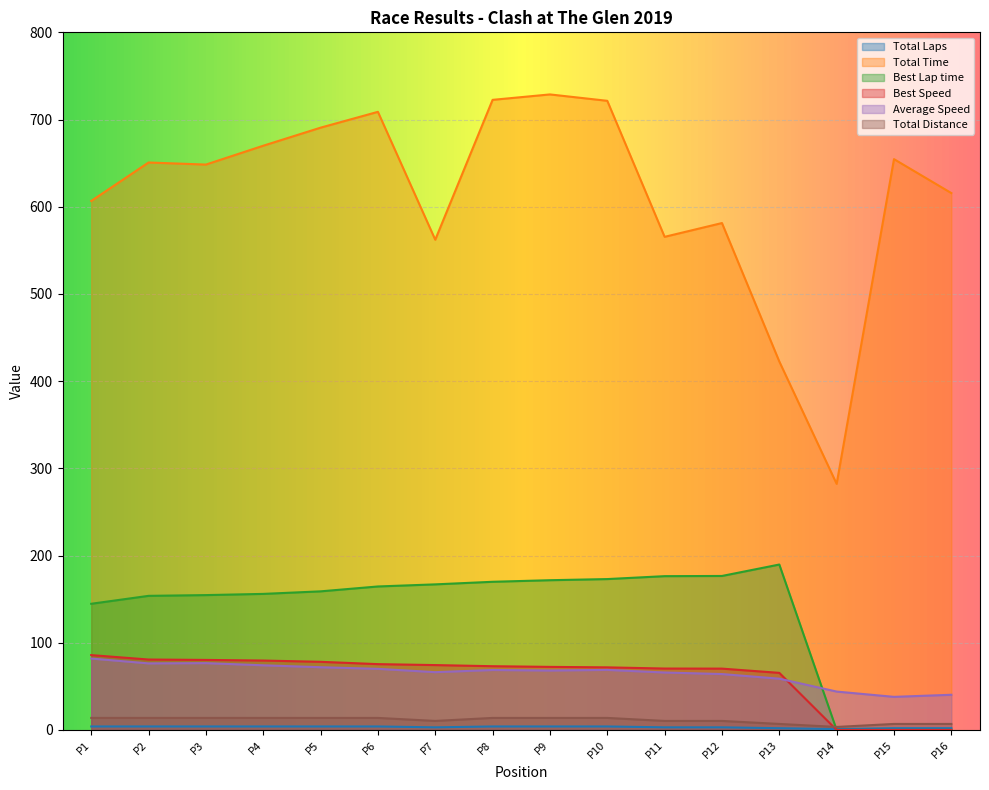

Is the value of Total Time at P10 greater than the value of Best Speed at P3?

Yes